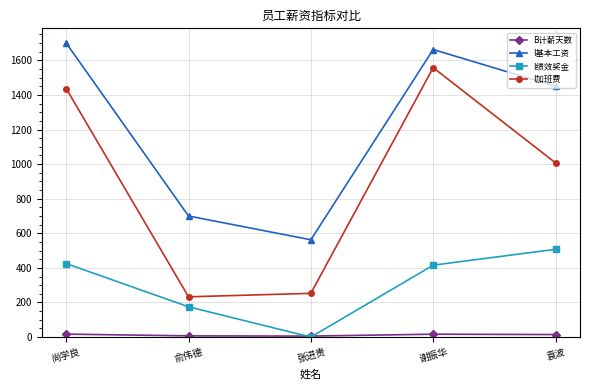

What is the average value of the I基本工资 series?

1215.0